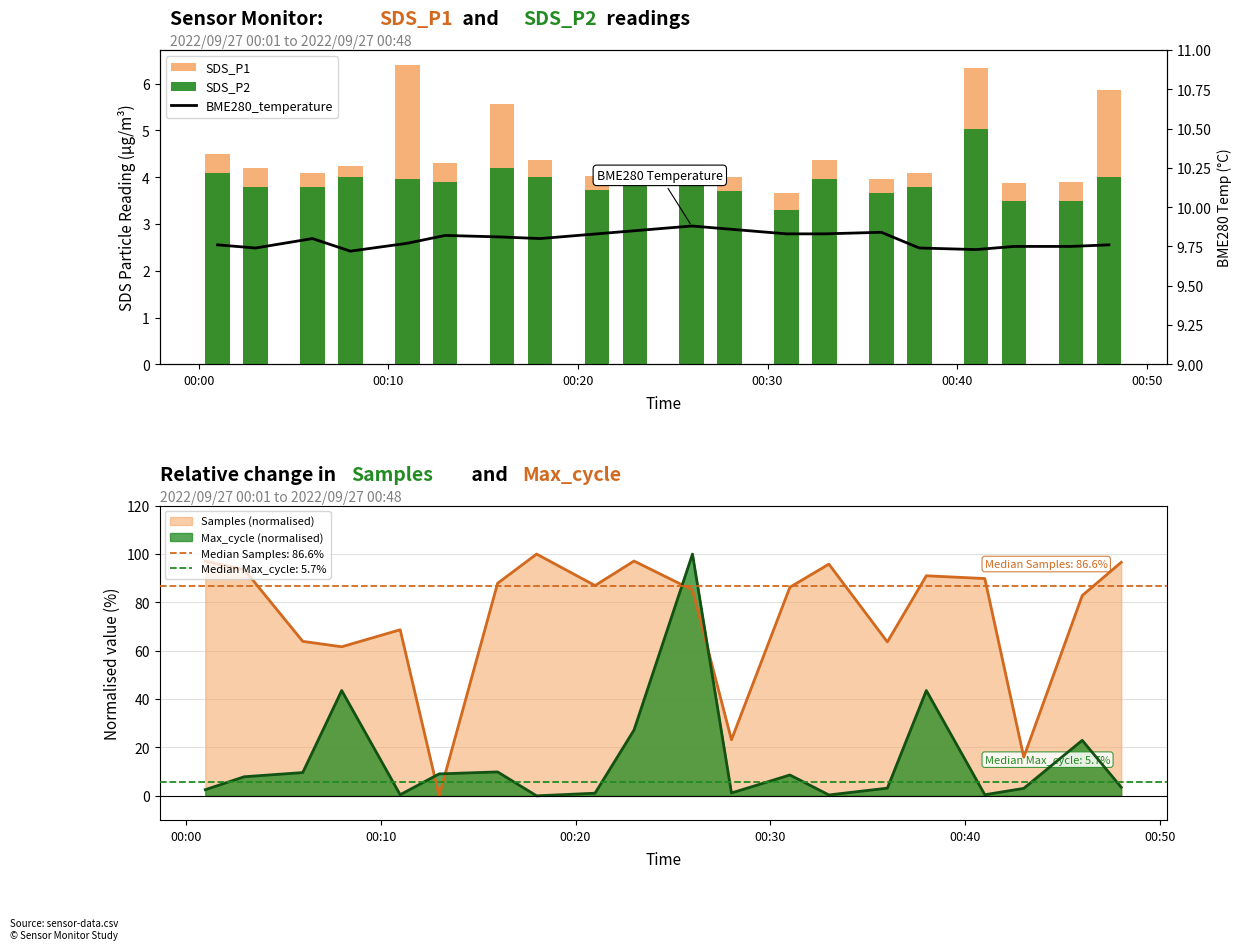

What is the highest value of the Max_cycle (normalised) series?

100.0